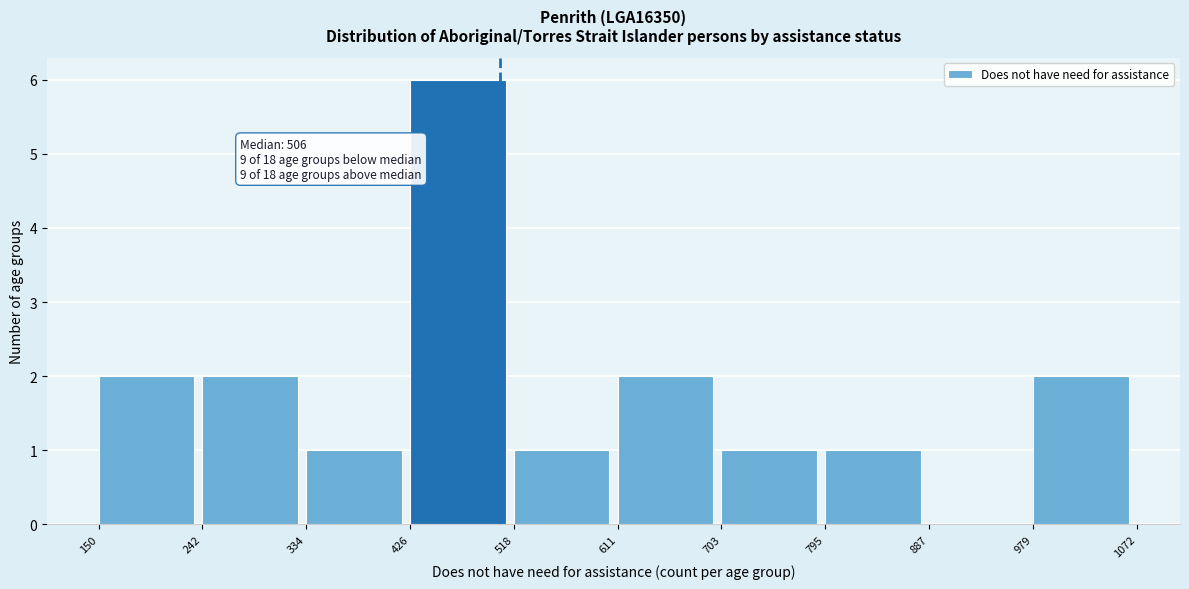

Over which range of the x-axis is the bar tallest?

426 to 518